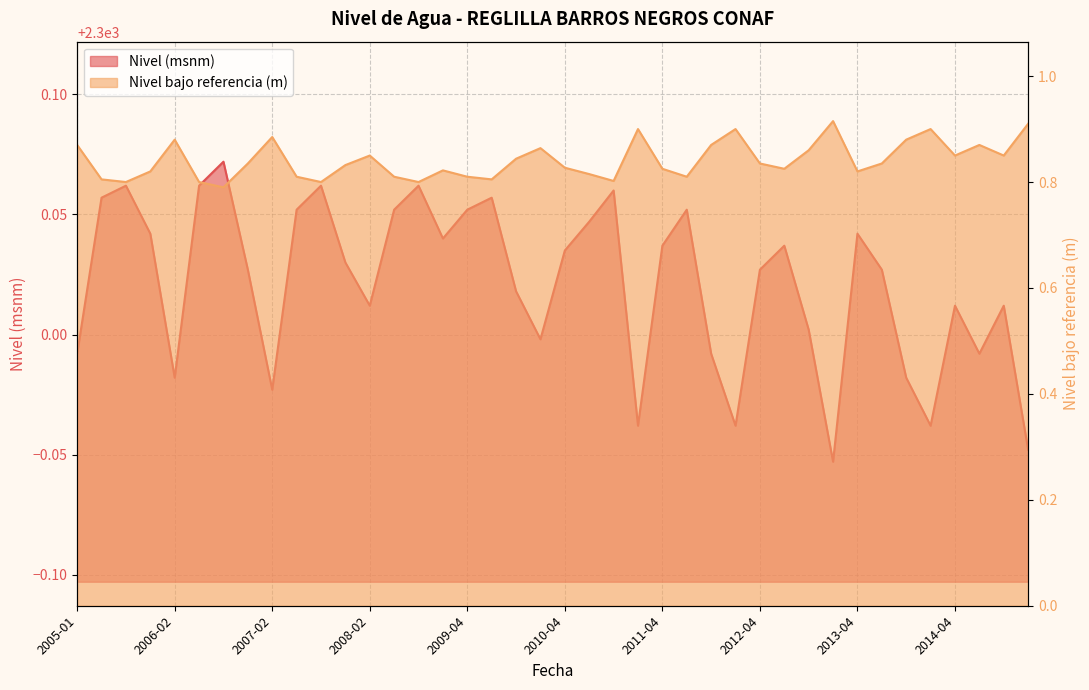

What is the sum of the Nivel (msnm) values at 2012-10 and 2011-11?

4600.0